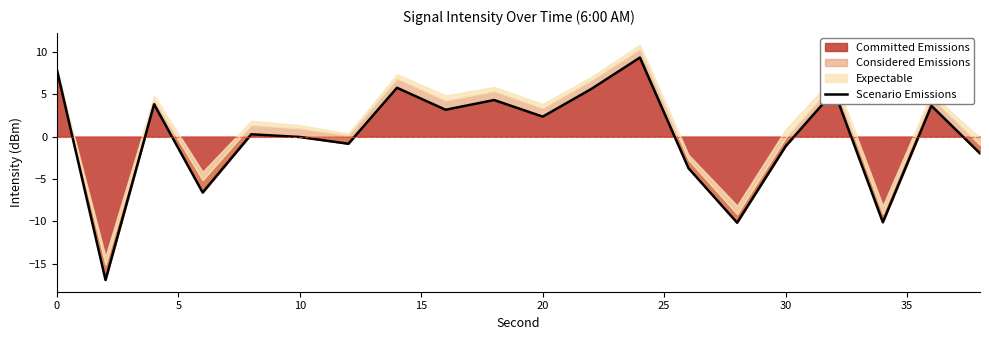

The value of Committed Emissions at 20 is 2.4. True or false?

True